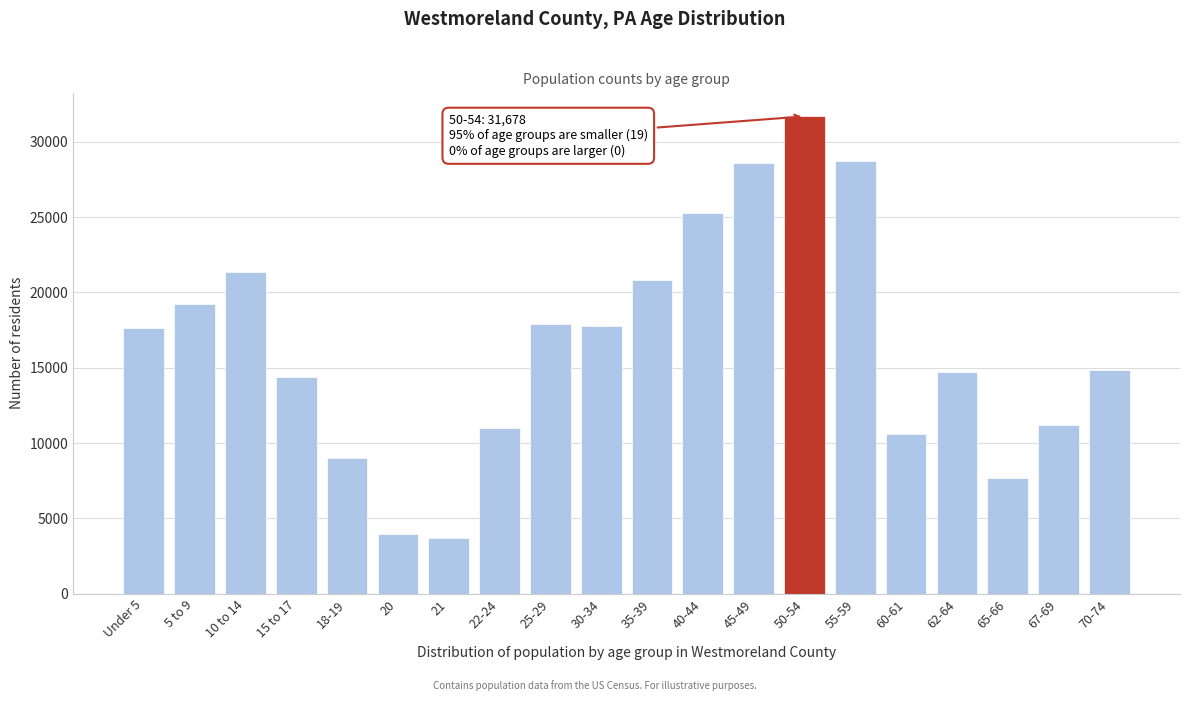

The value at Under 5 is 8697. True or false?

False